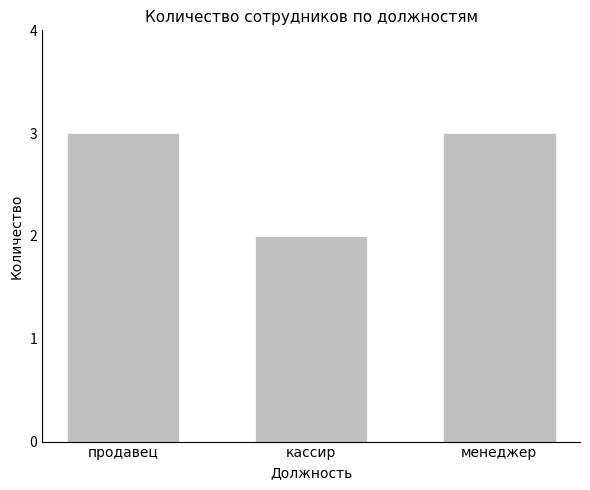

The value at кассир is 3. True or false?

False